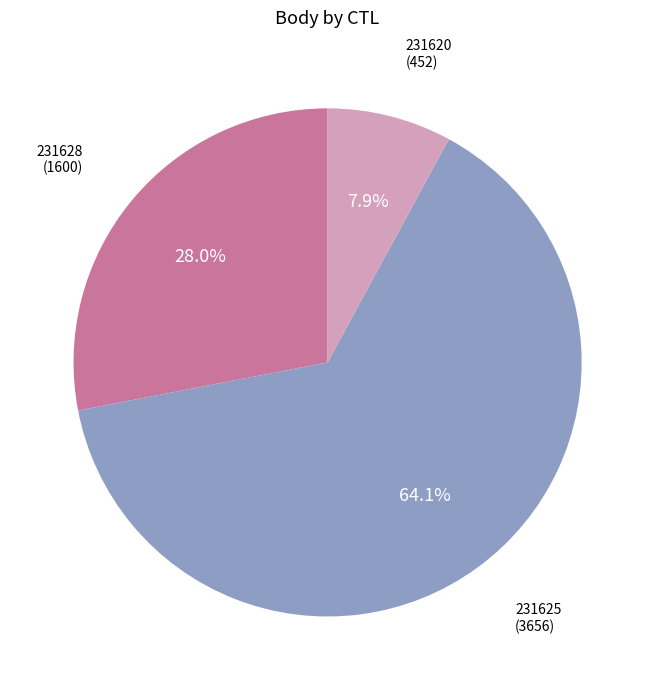

Which has a higher value, 231625 or 231628?

231625